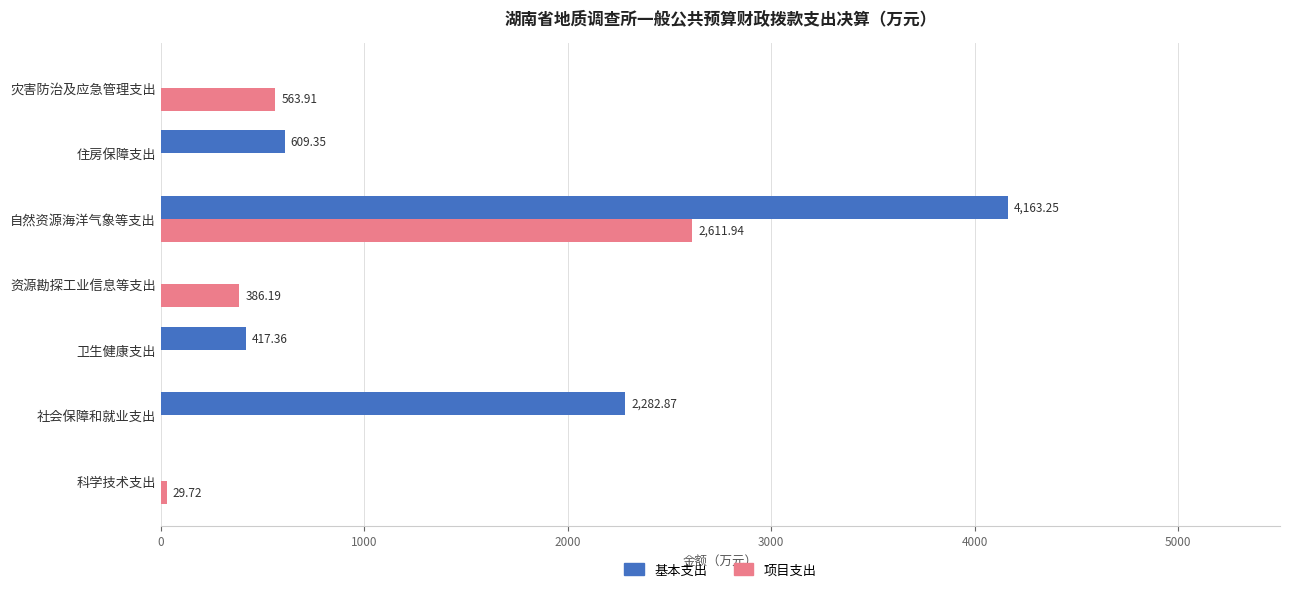

At which label does 基本支出 reach its peak?

自然资源海洋气象等支出